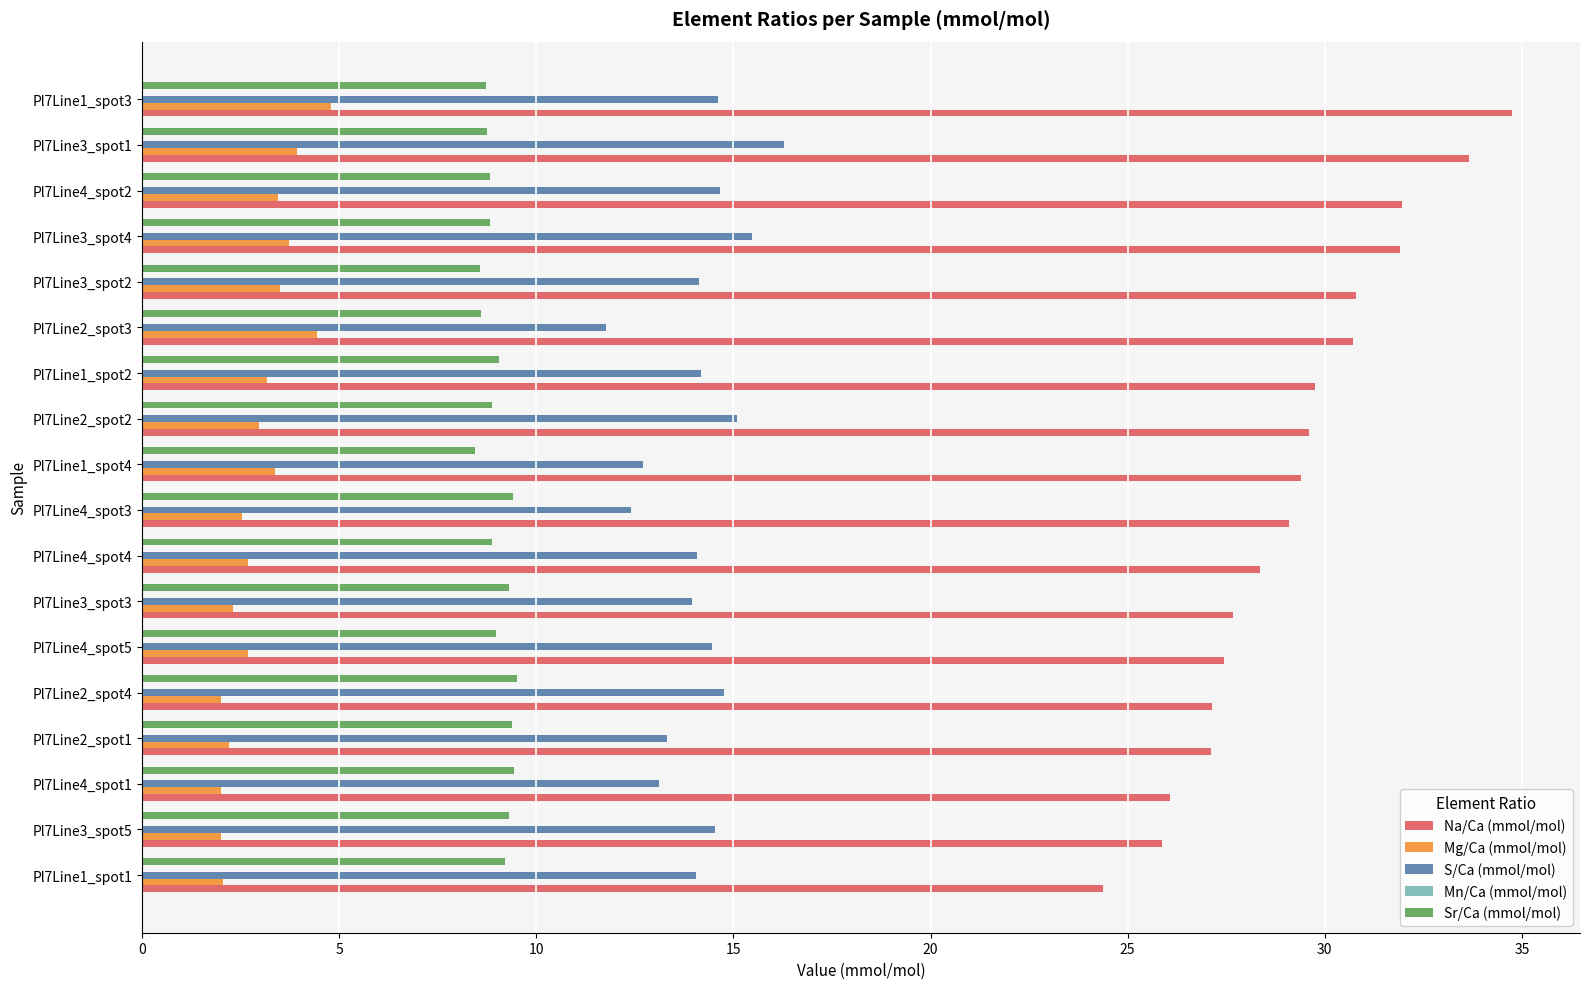

Is the value of Mg/Ca (mmol/mol) at Pl7Line2_spot3 greater than the value of Na/Ca (mmol/mol) at Pl7Line4_spot1?

No